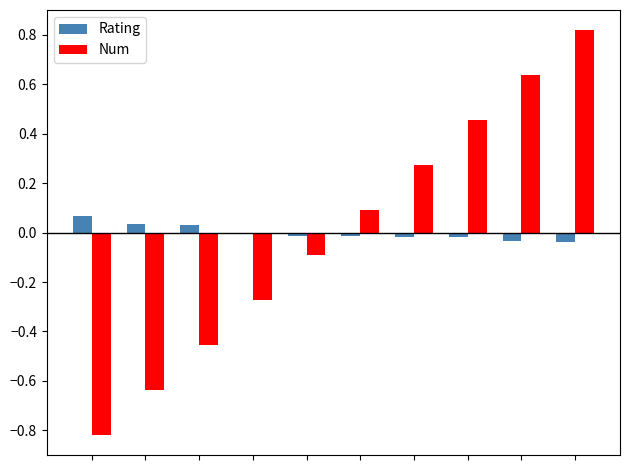

What are all the series names shown in the legend?

Rating, Num